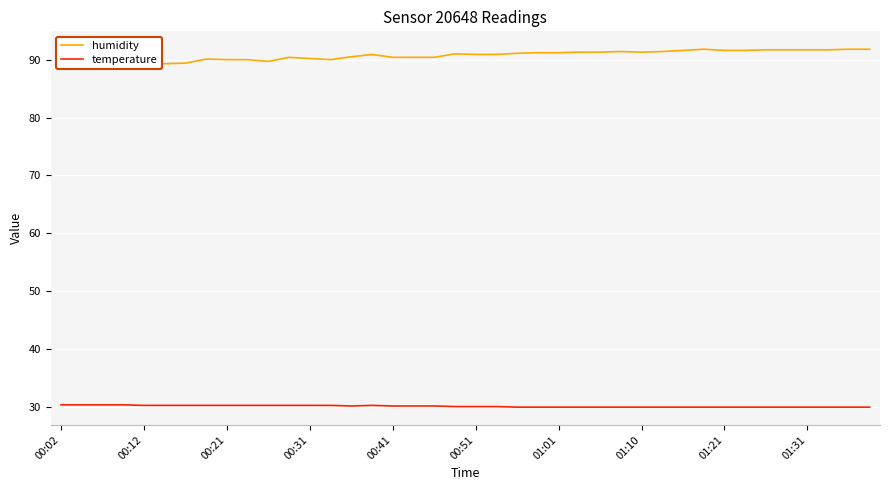

Which series has the widest spread of values?

humidity